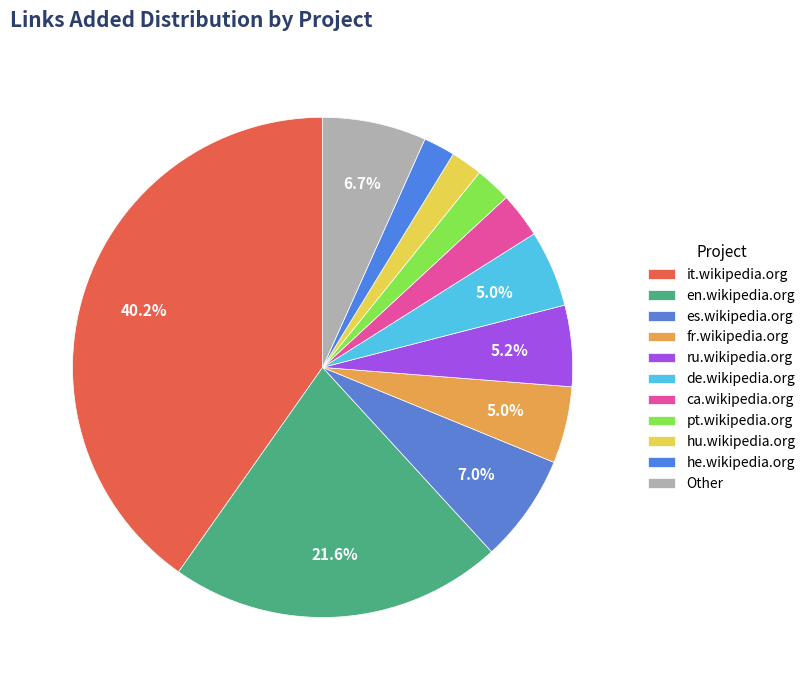

Count the number of slices in the pie.

11